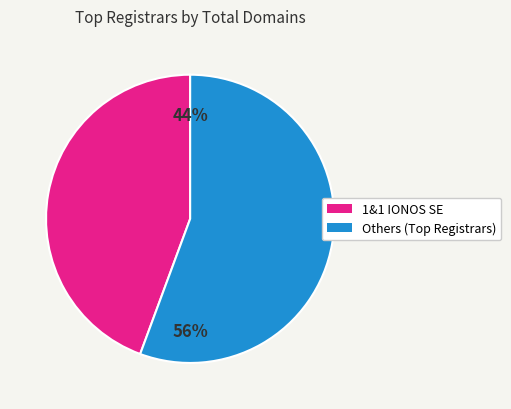

To the nearest percent, what is the average slice percentage?

50%